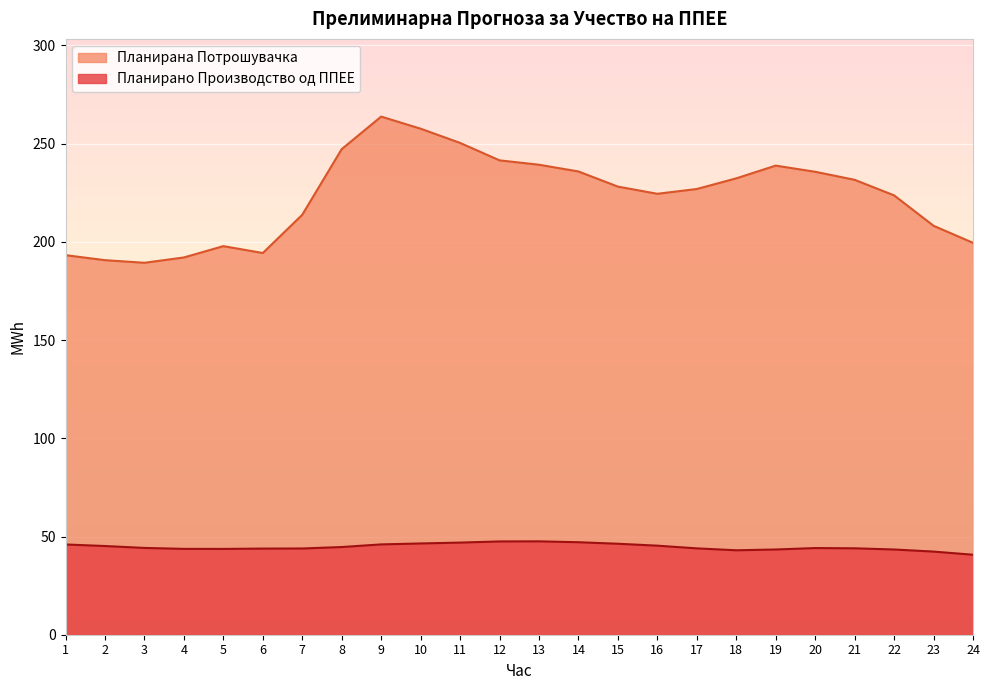

Count the number of data series in this chart.

2